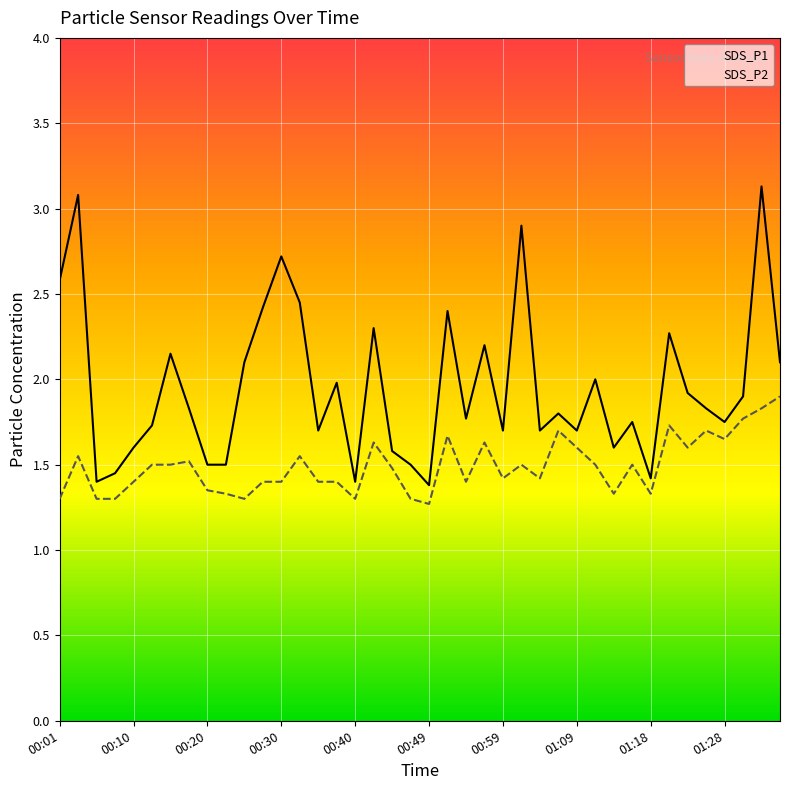

True or false: SDS_P2 and SDS_P1 cross at least once.

False